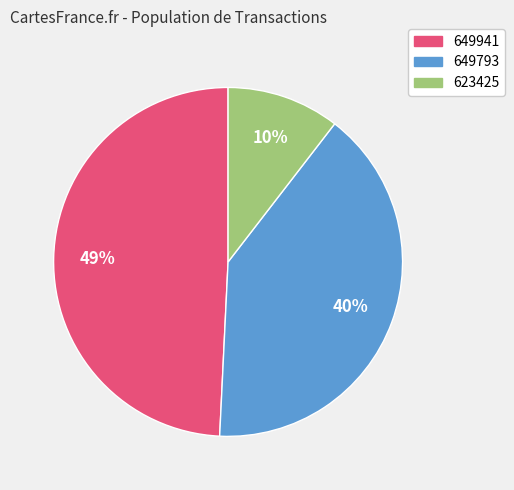

Which has a higher value, 623425 or 649793?

649793